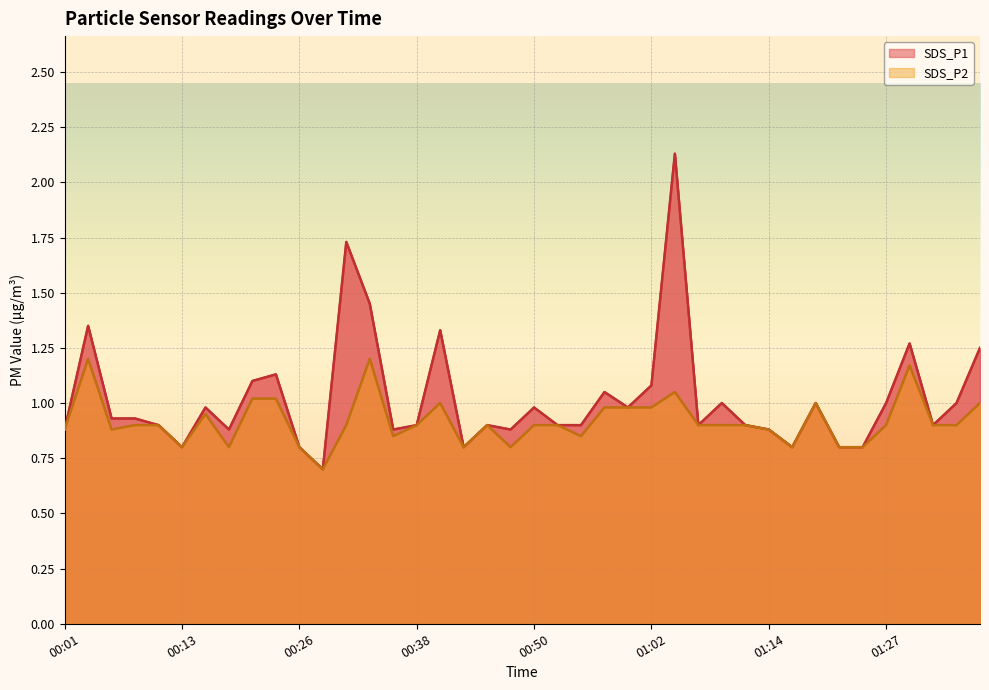

How many interior local valleys does the SDS_P2 series have?

9